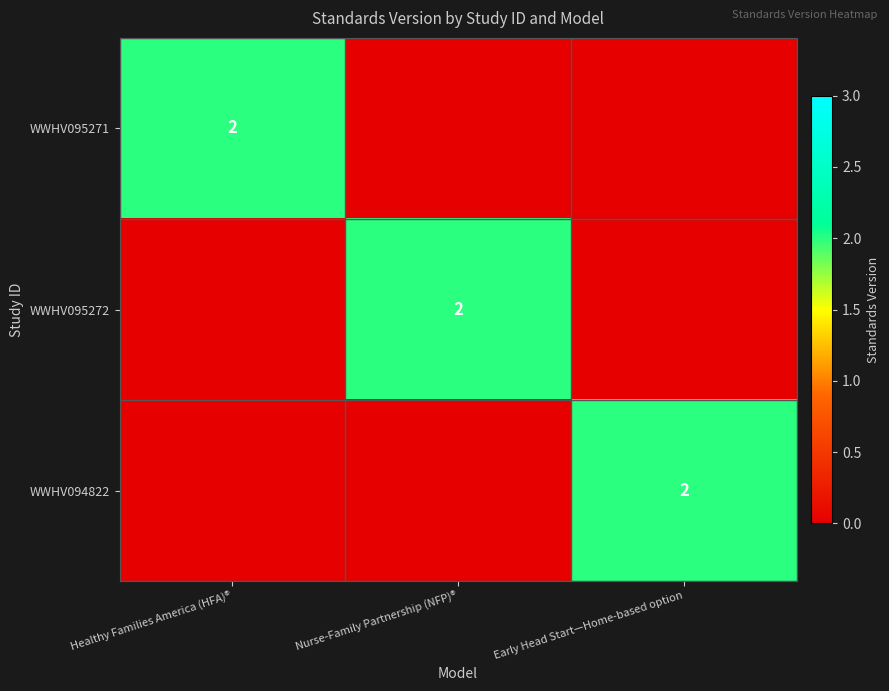

Count the number of data series in this chart.

3